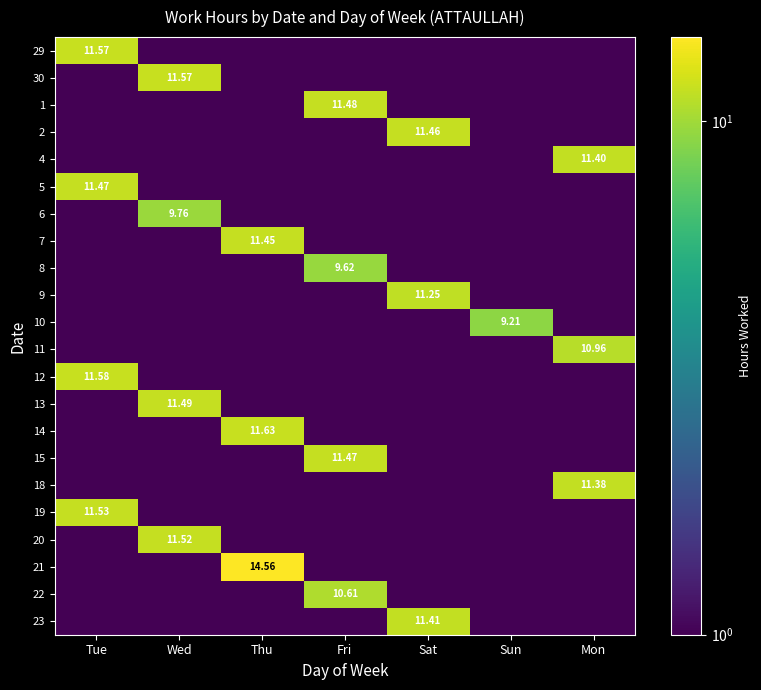

True or false: 10 has a value of 14.0 at Sun.

False